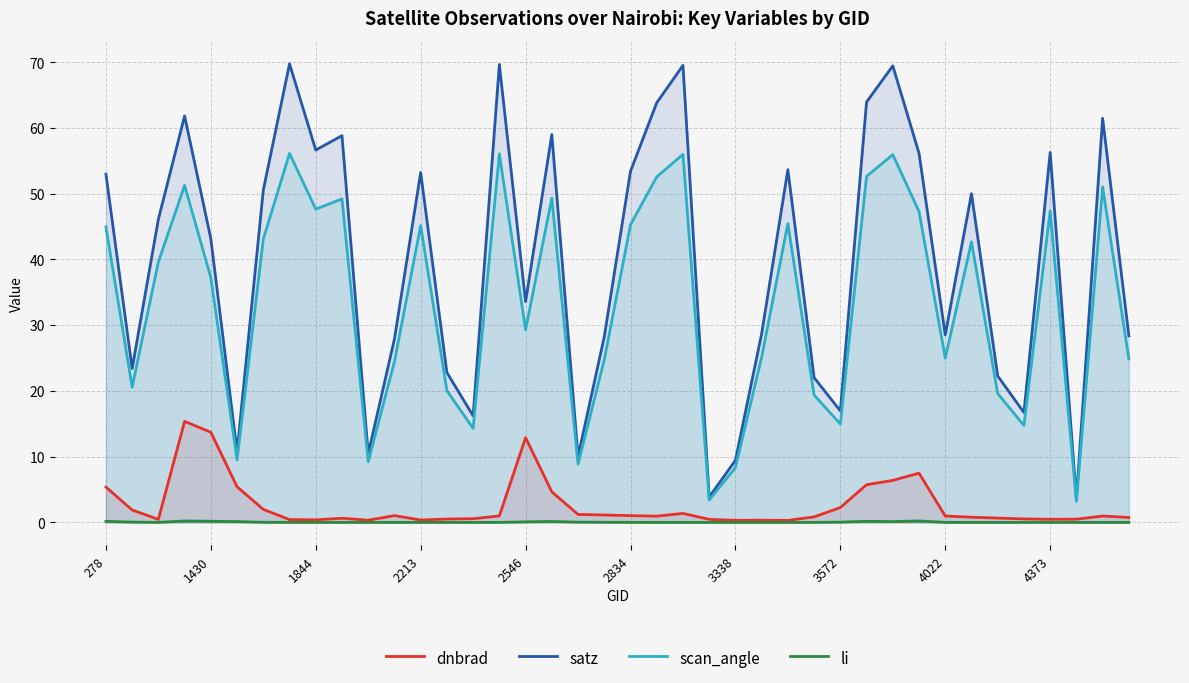

Is it true that li equals 0.1 at 2546?

True